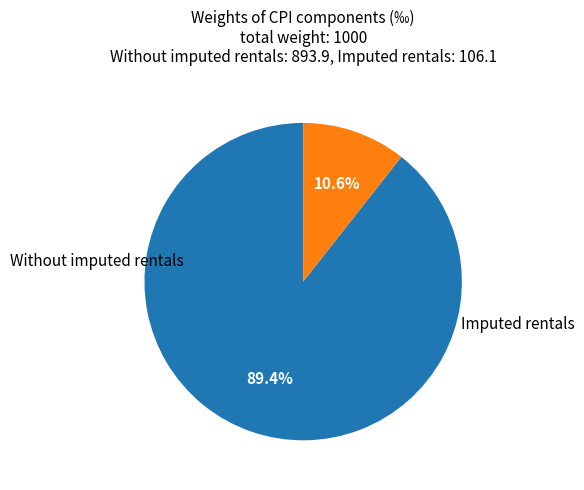

Does any single category account for the majority?

Yes